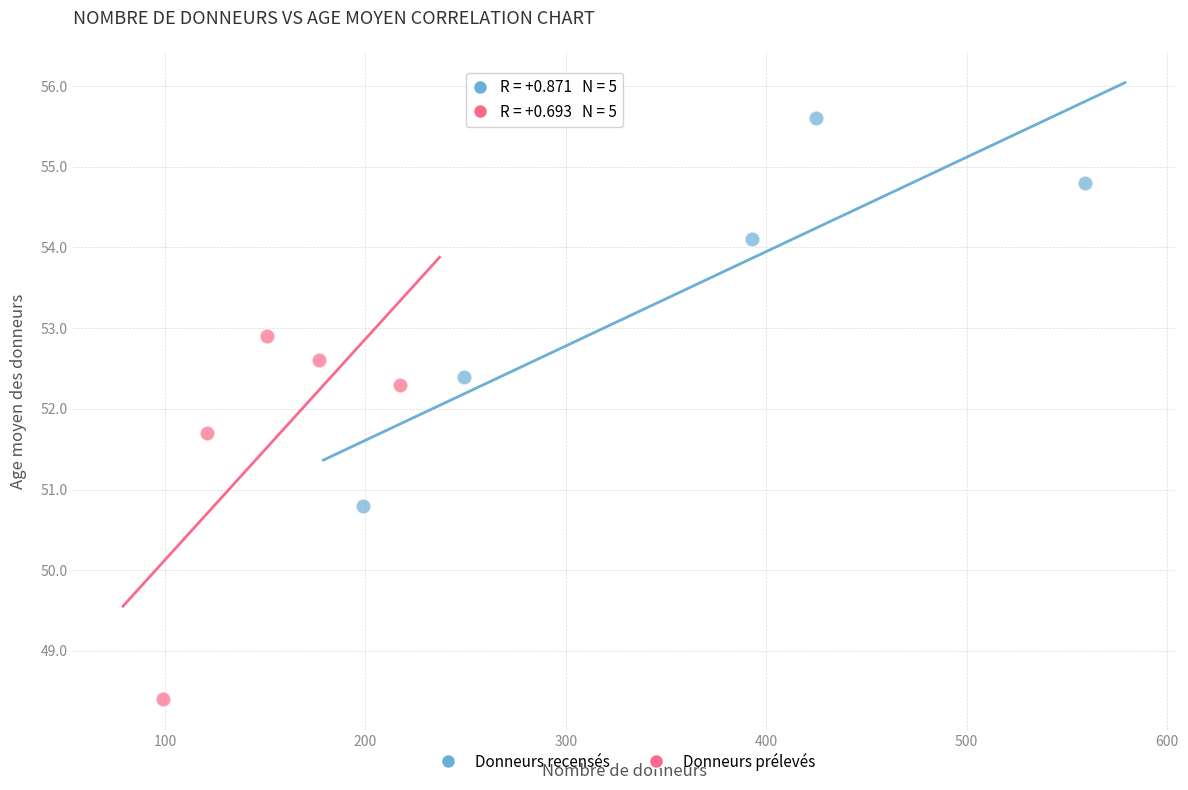

Which series reaches the minimum Y coordinate?

Donneurs prélevés